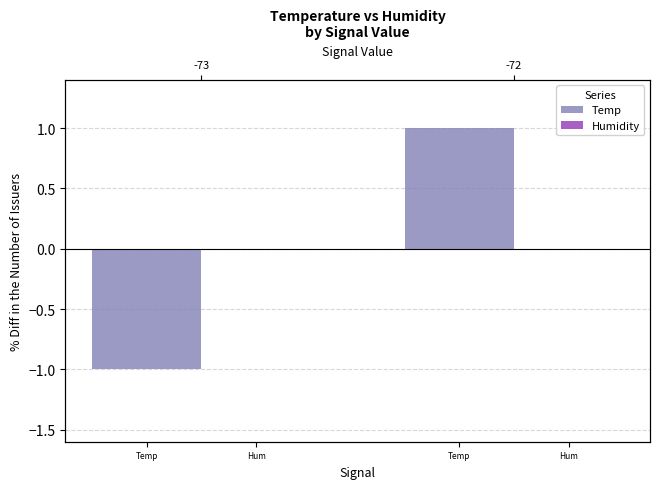

What is the label of the 1st bar from the left?

Temp